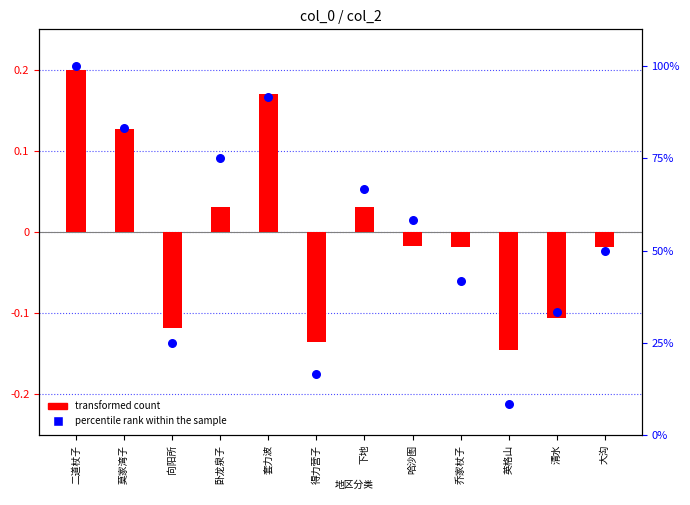

What are all the series names shown in the legend?

transformed count, percentile rank within the sample